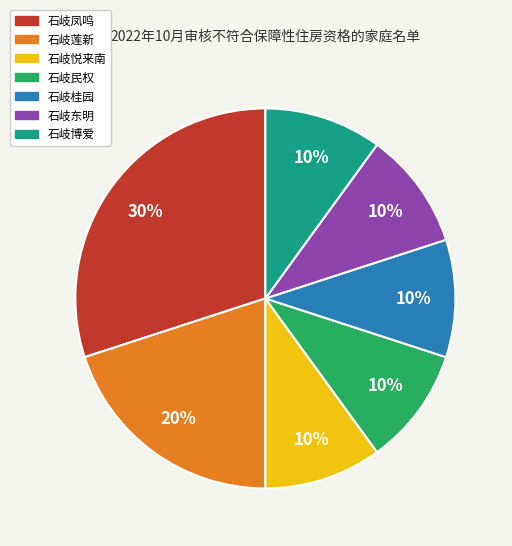

True or false: 石岐莲新 accounts for 20% of the total.

True